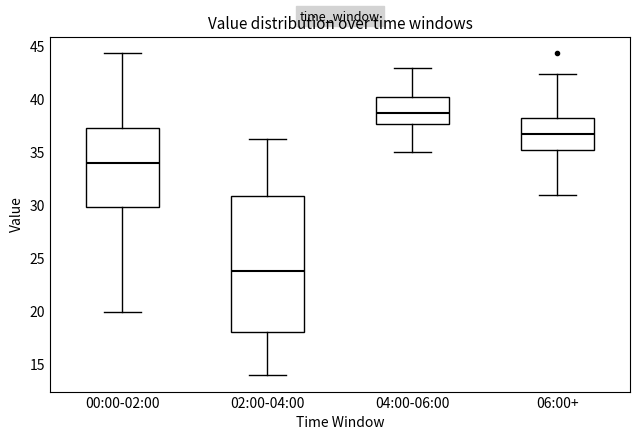

Reading left to right, read every box against the y-axis: the position of its median line, the range the box covers, and the ends of its whiskers. The values are not printed on the chart, so give them approximately, as read against the axis.

00:00-02:00: median 34.0, box 30.0 to 37.0, whiskers 20.0 to 44.5
02:00-04:00: median 24.0, box 18.0 to 31.0, whiskers 14.0 to 36.0
04:00-06:00: median 38.5, box 37.5 to 40.0, whiskers 35.0 to 43.0
06:00+: median 36.5, box 35.0 to 38.0, whiskers 31.0 to 42.5